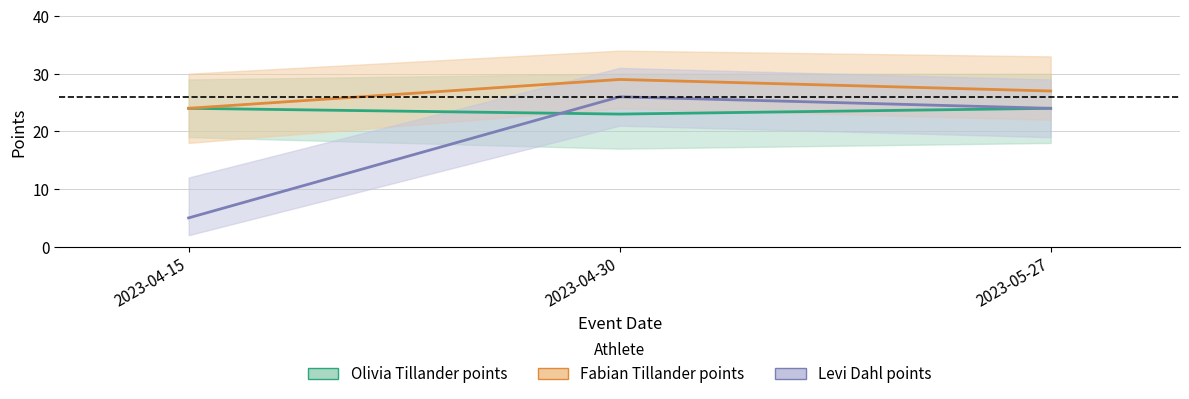

The Levi Dahl points series shows 9 at 2023-04-30. True or false?

False